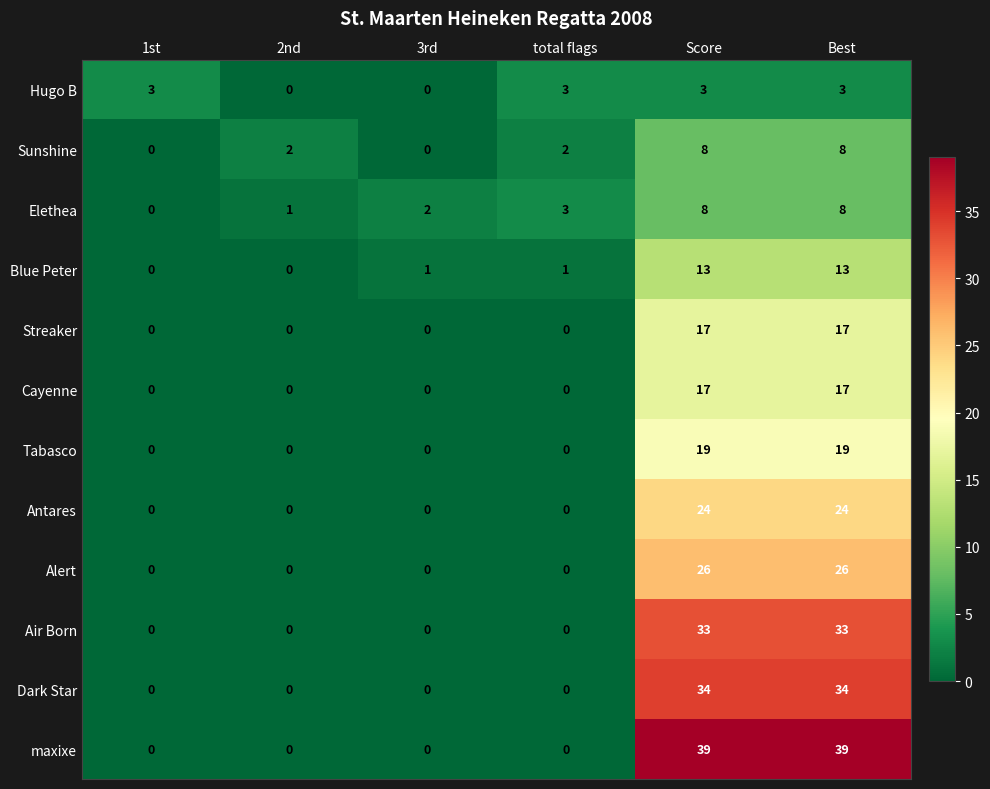

Which series has the largest total across all categories?

maxixe